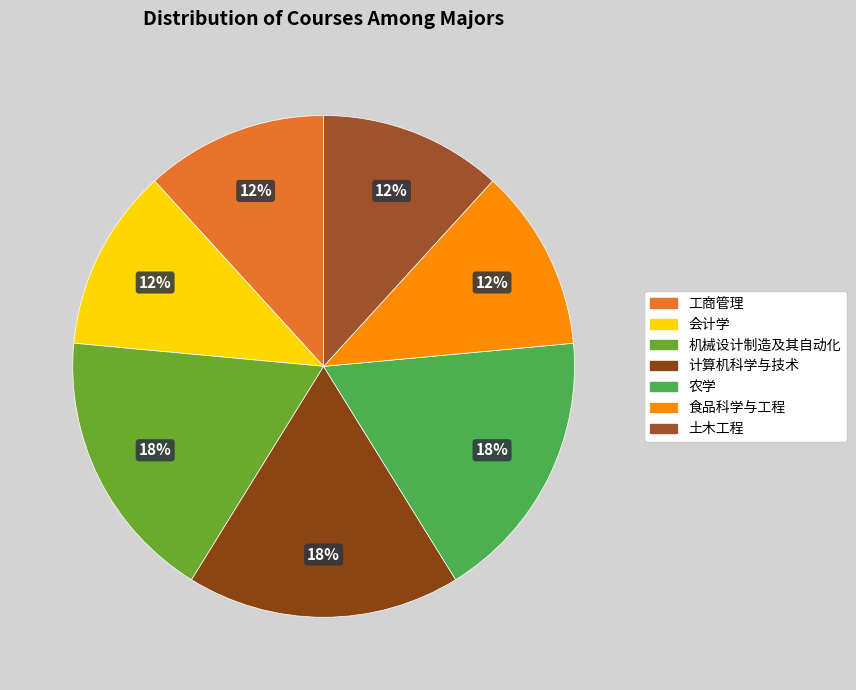

To the nearest percent, what portion does 机械设计制造及其自动化 represent?

18%